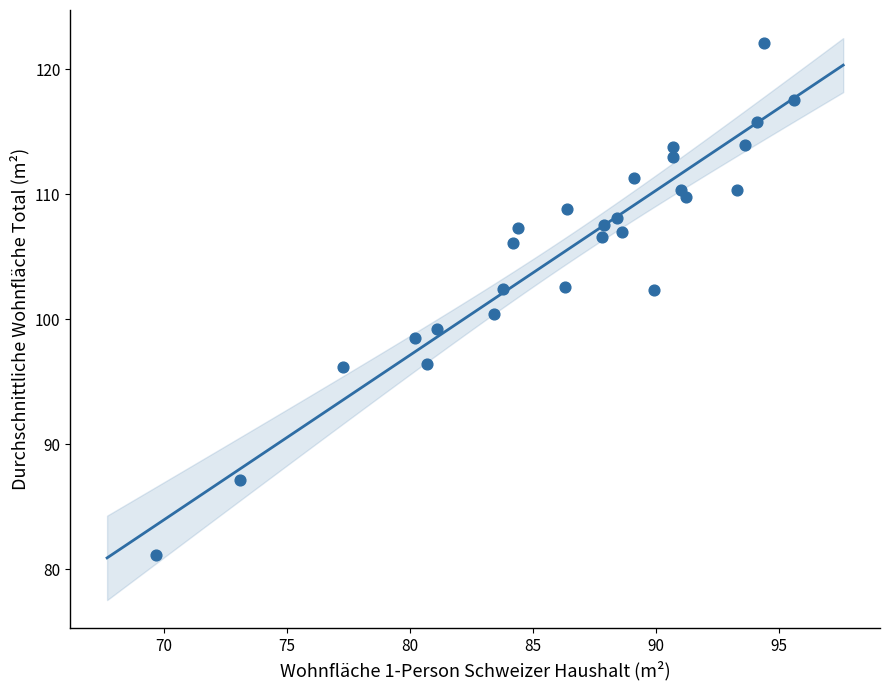

What Y value in the scatter plot is closest to 101?

100.4